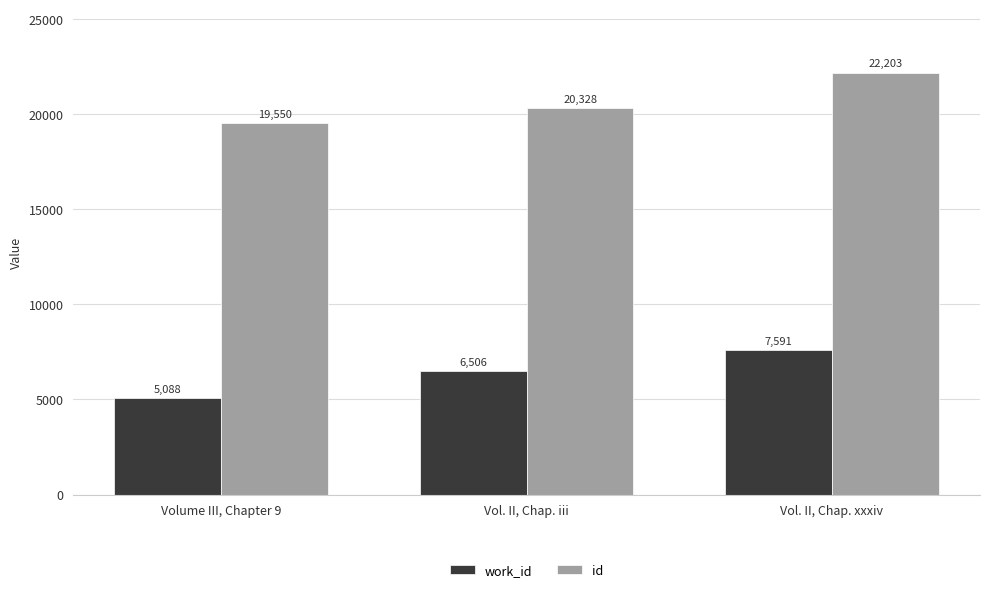

Where is id nearest to the value 20876?

Vol. II, Chap. iii